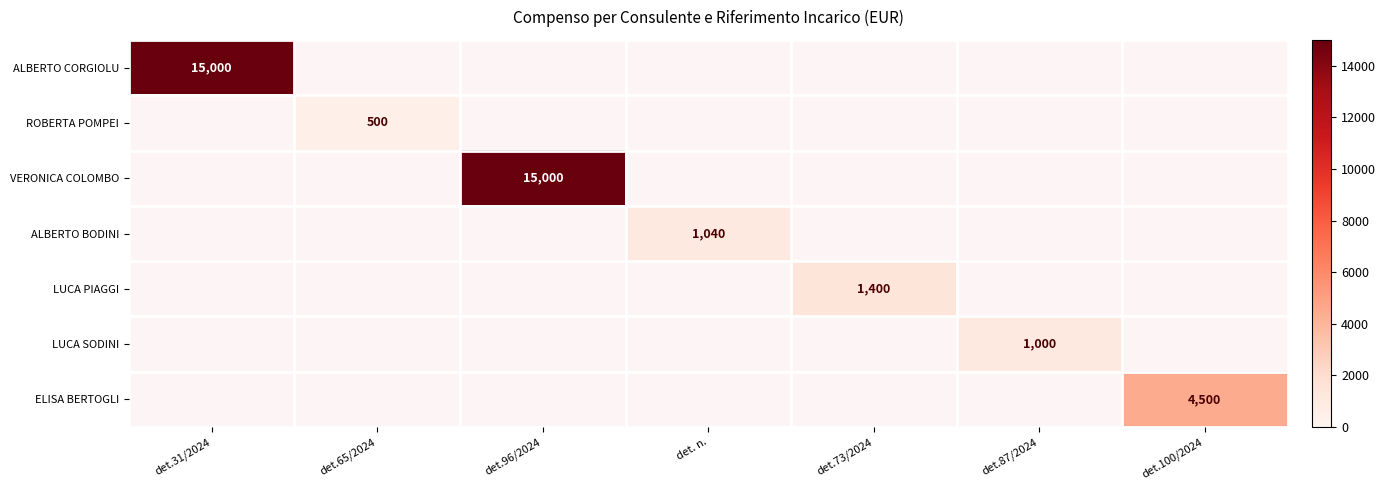

Is it true that ELISA BERTOGLI equals 2481 at det.100/2024?

False